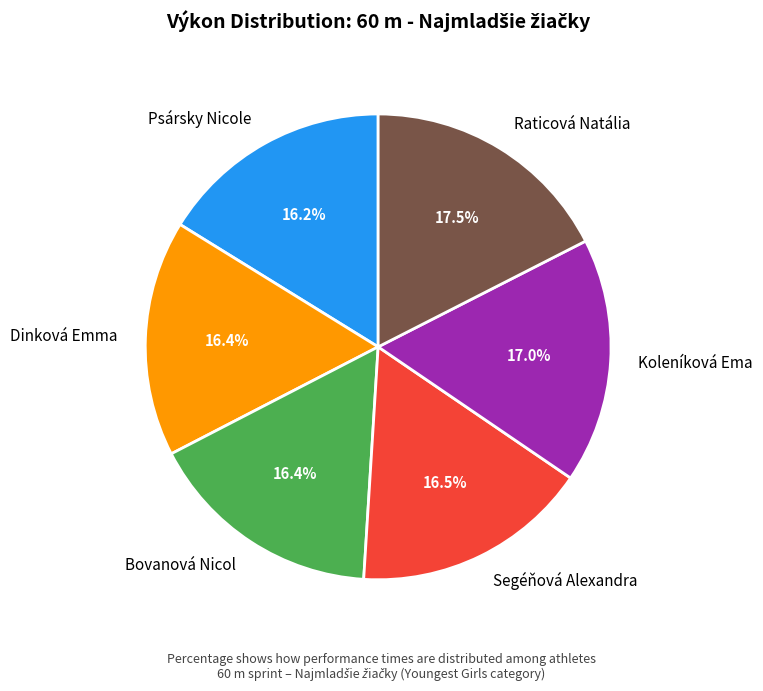

Approximately how many times larger is the value at Psársky Nicole compared to Raticová Natália?

0.9